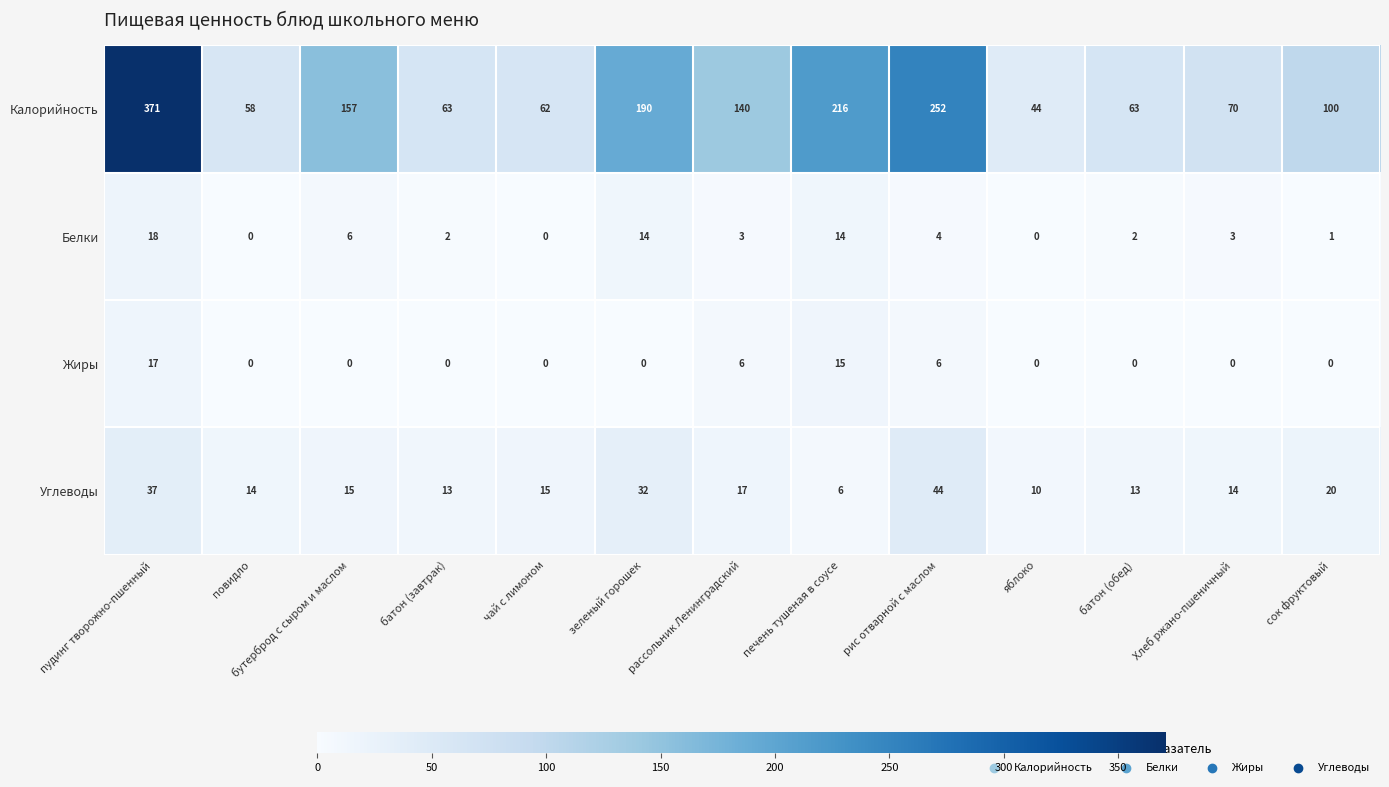

What is the total value across all series at рассольник Ленинградский?

166